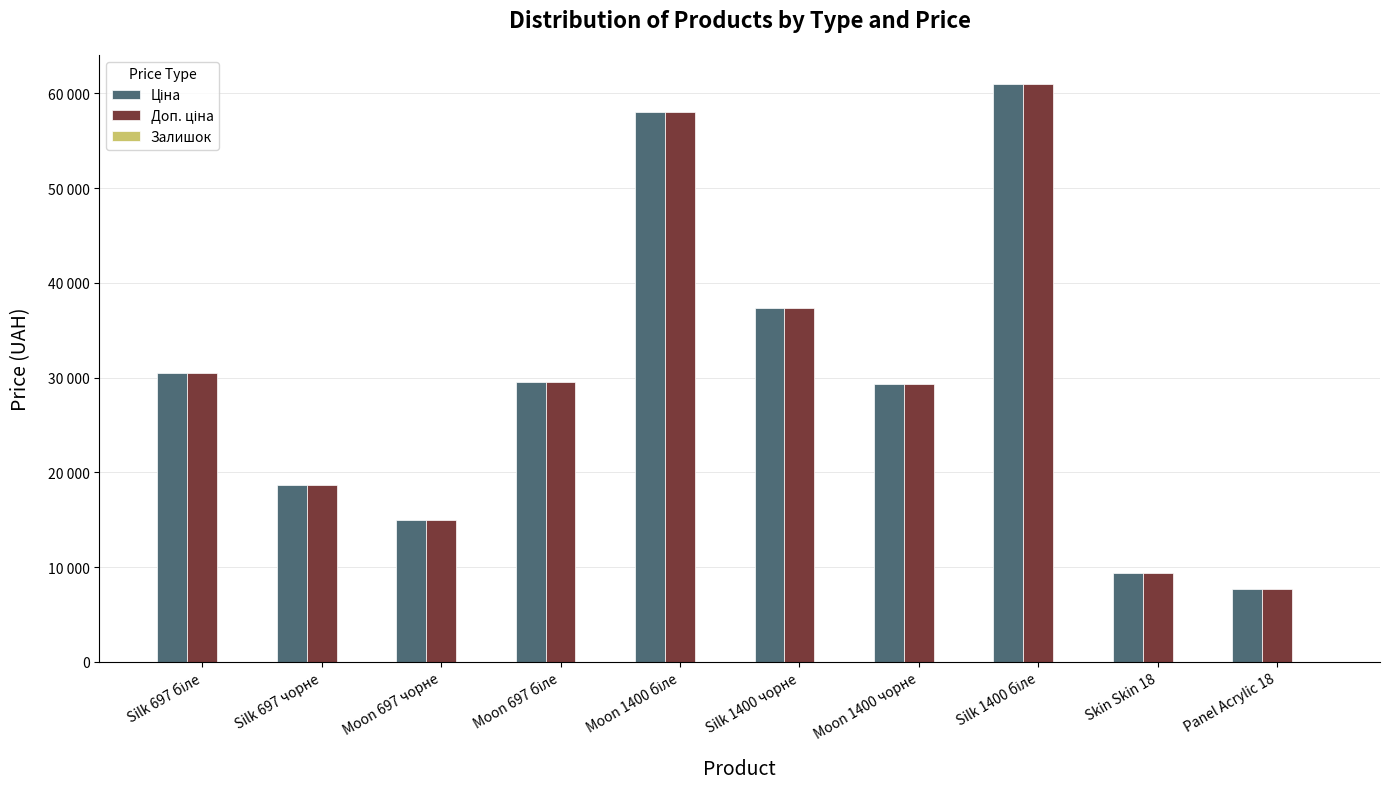

What position from the left is Panel Acrylic 18?

10